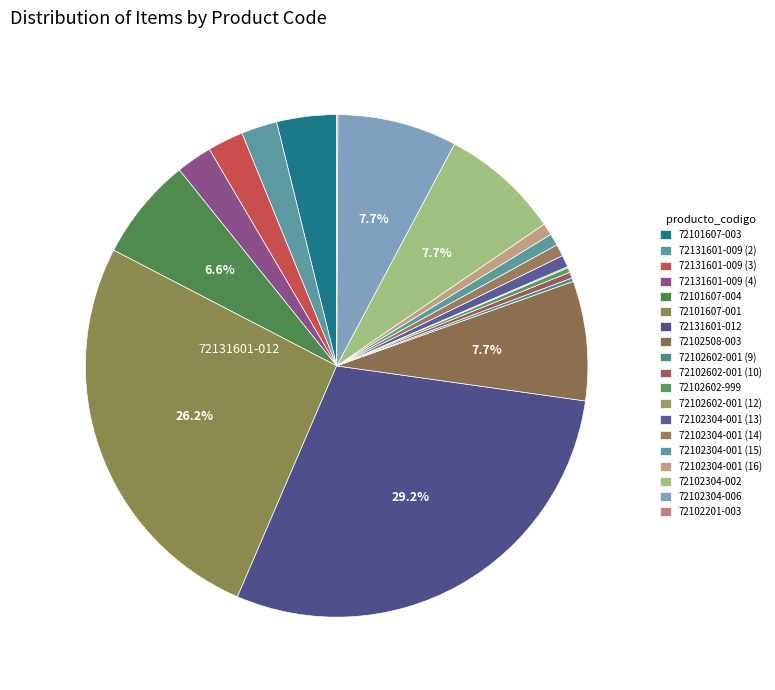

True or false: 72102304-001 (16) accounts for 1% of the total.

True